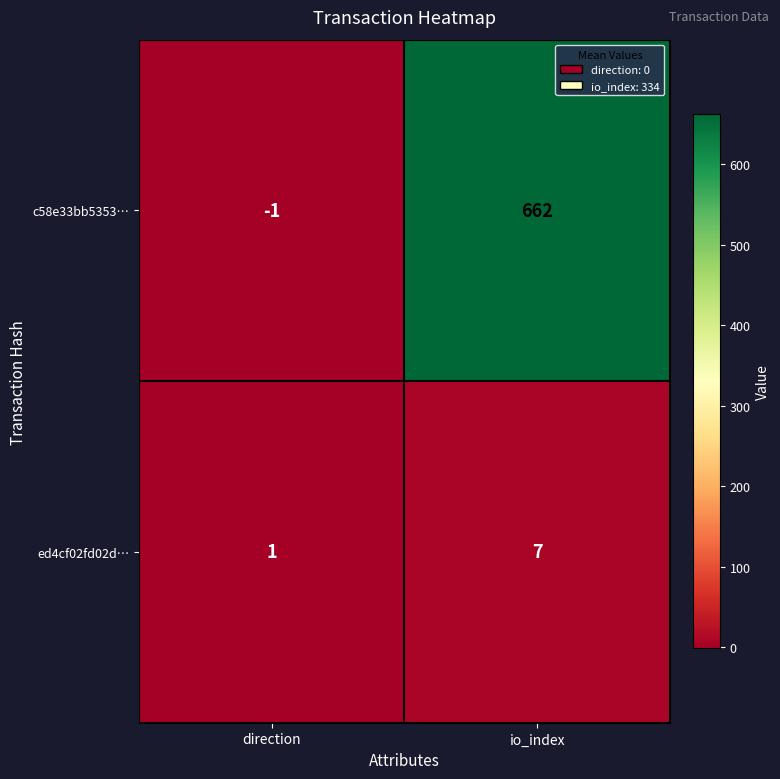

What is the difference between the highest and lowest values at direction?

2